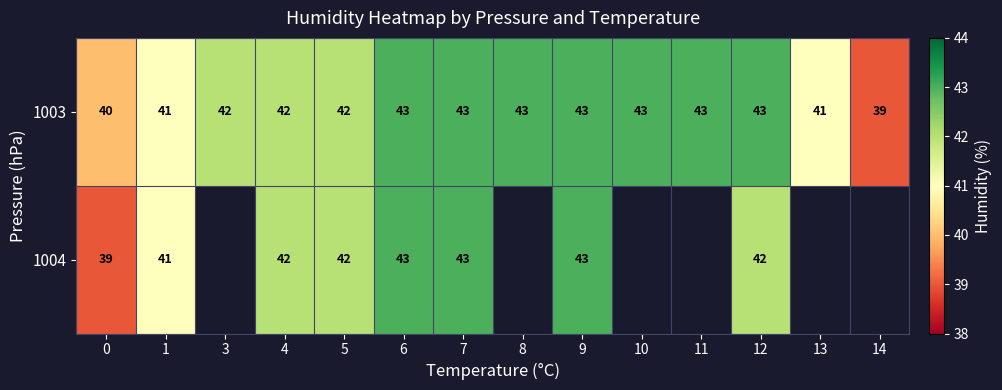

Is it true that 1004 equals 66 at 4?

False